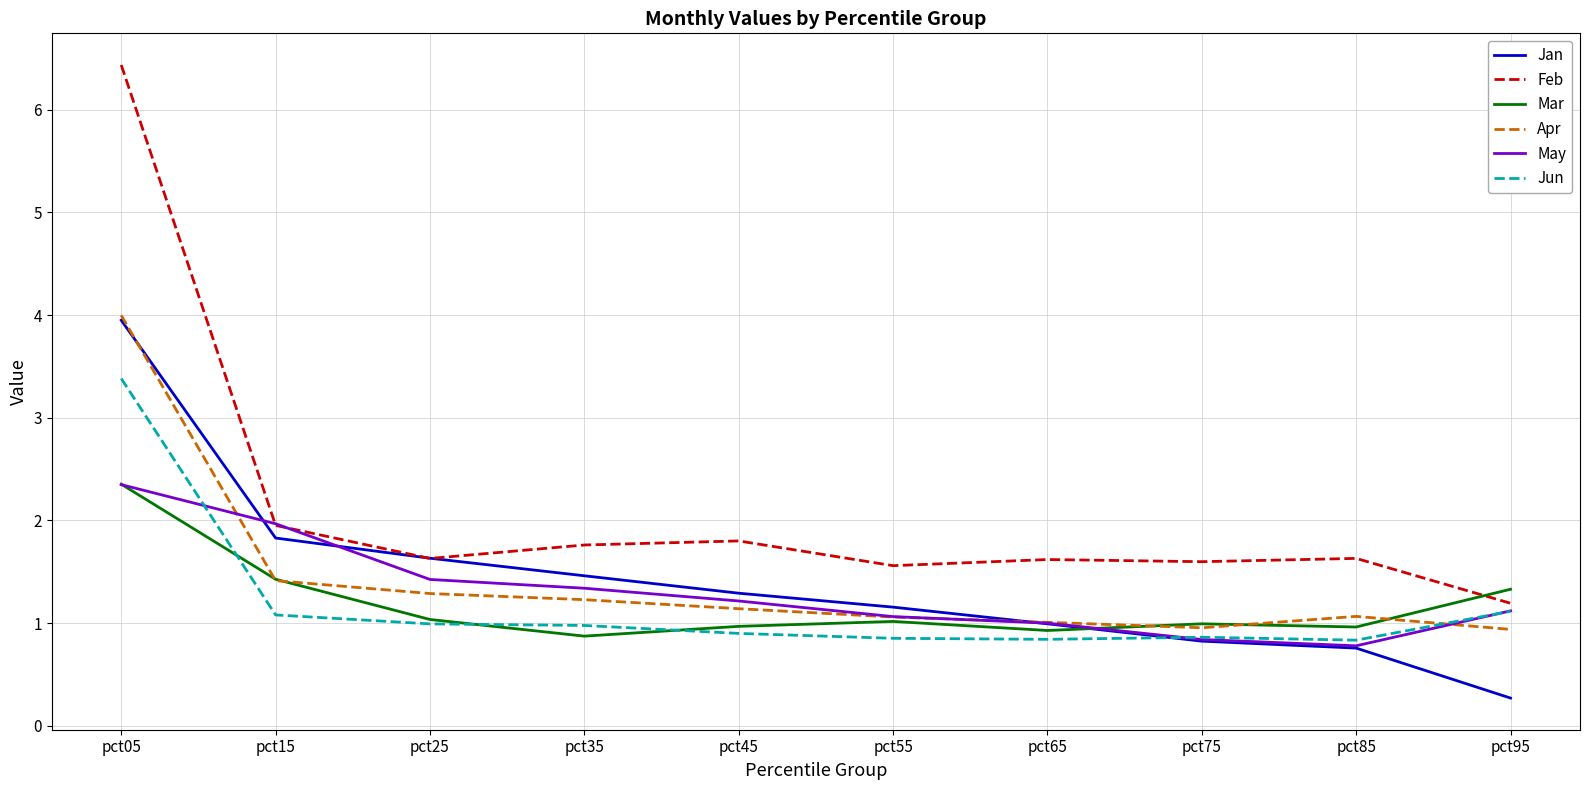

What is the total value across all series at pct45?

7.3